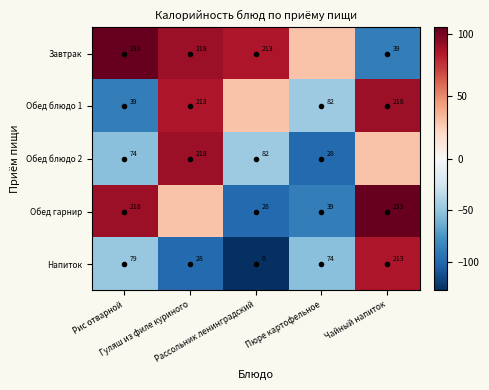

What is the spread (max minus min) of values at Чайный напиток?

194.0